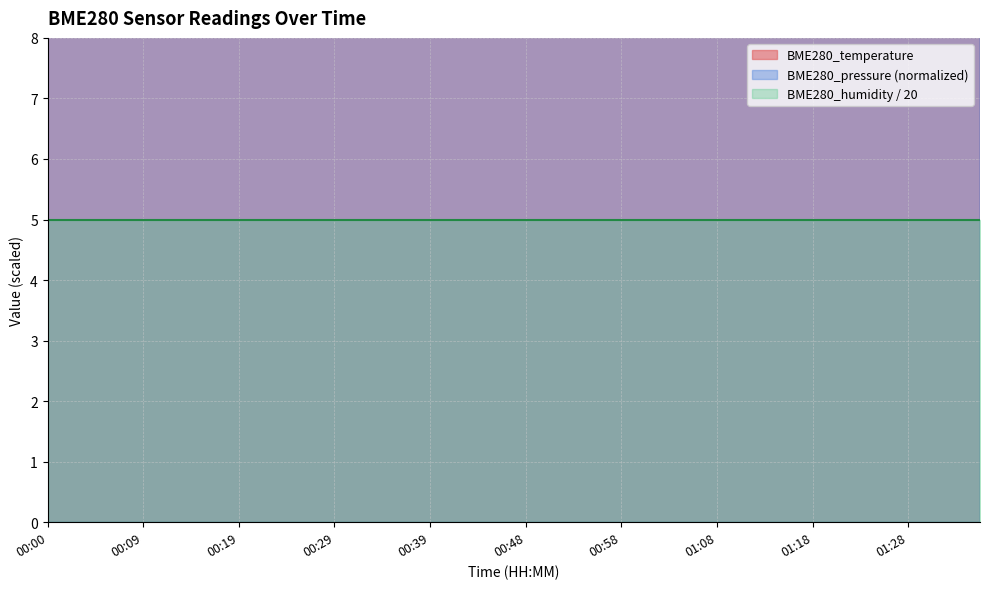

What is the average value?

15.1